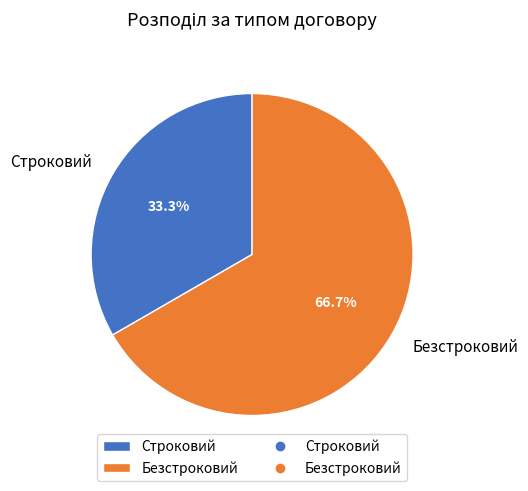

Does Безстроковий account for over 50% of the chart?

Yes